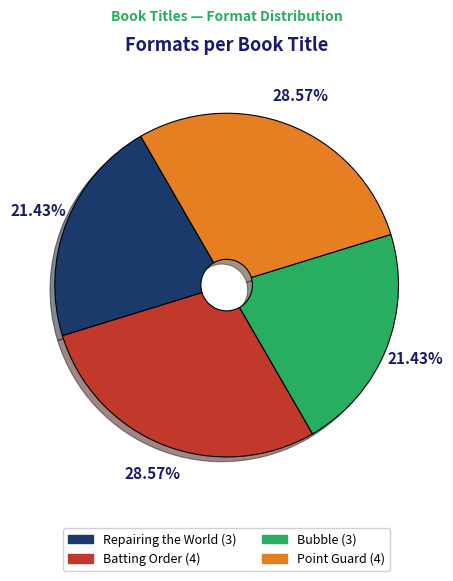

What percentage do Batting Order and Point Guard together represent?

57.1%